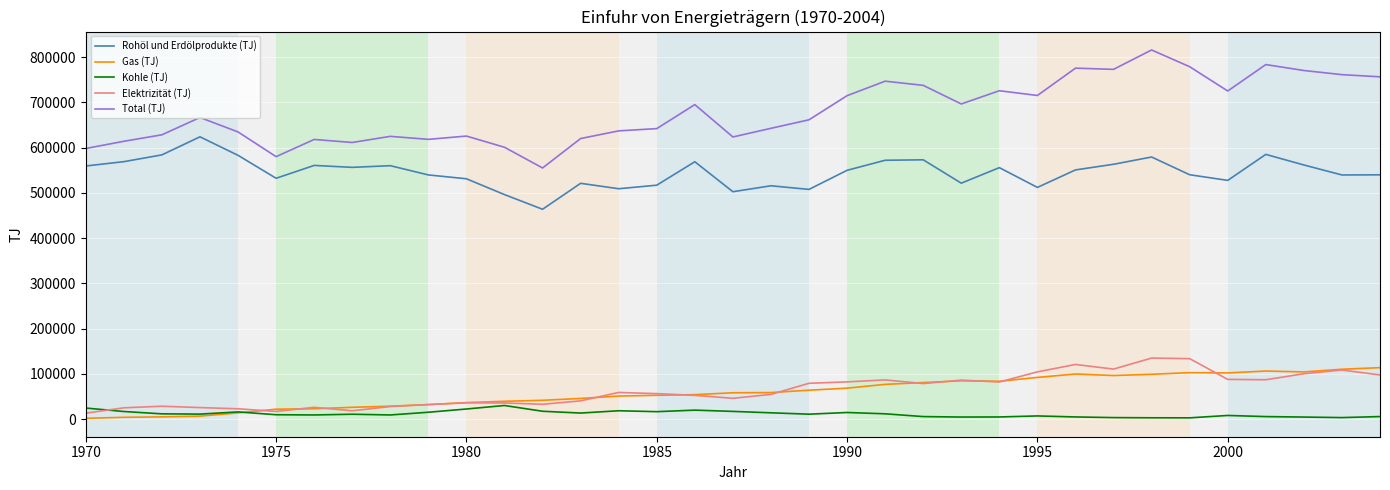

What is the lowest value of the Total (TJ) series?

554950